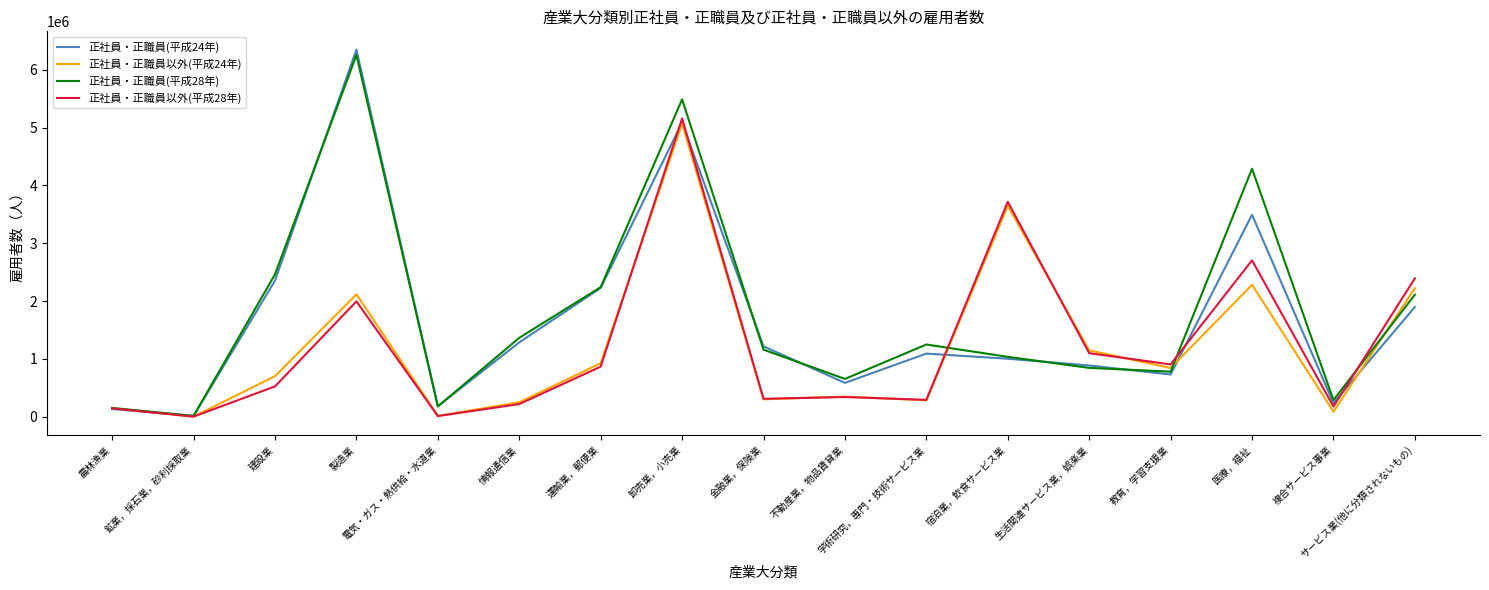

Between 宿泊業，飲食サービス業 and 教育，学習支援業, which series saw the biggest shift?

正社員・正職員以外(平成28年)